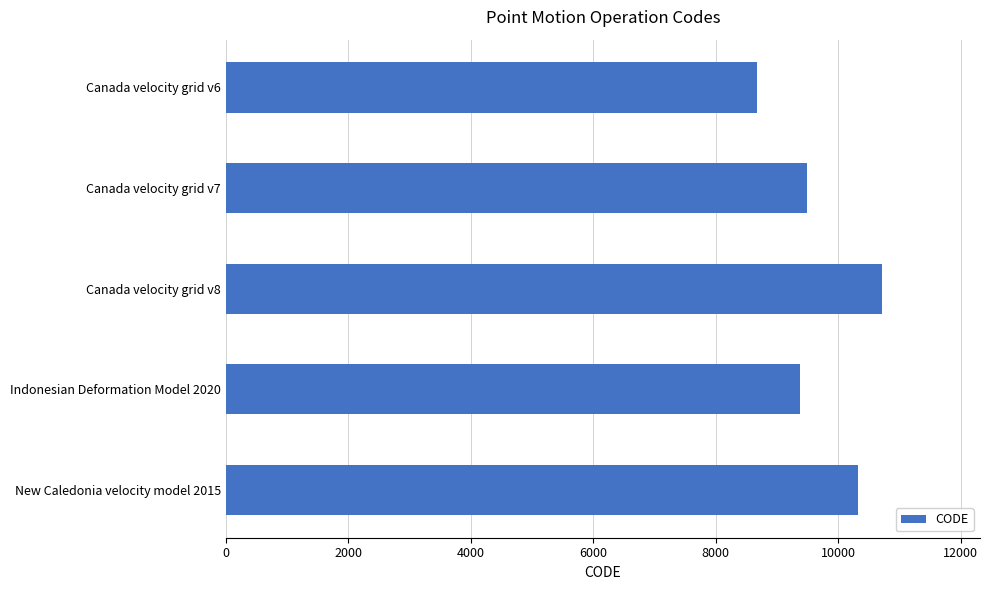

The chart shows a value of 9375 at Indonesian Deformation Model 2020. True or false?

True